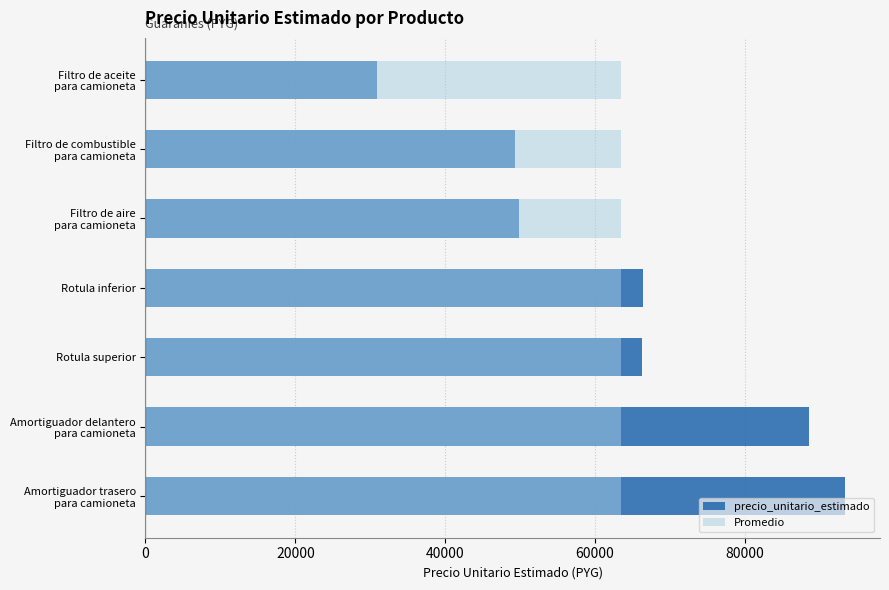

What is the spread (max minus min) of values at 40000?

49845.4